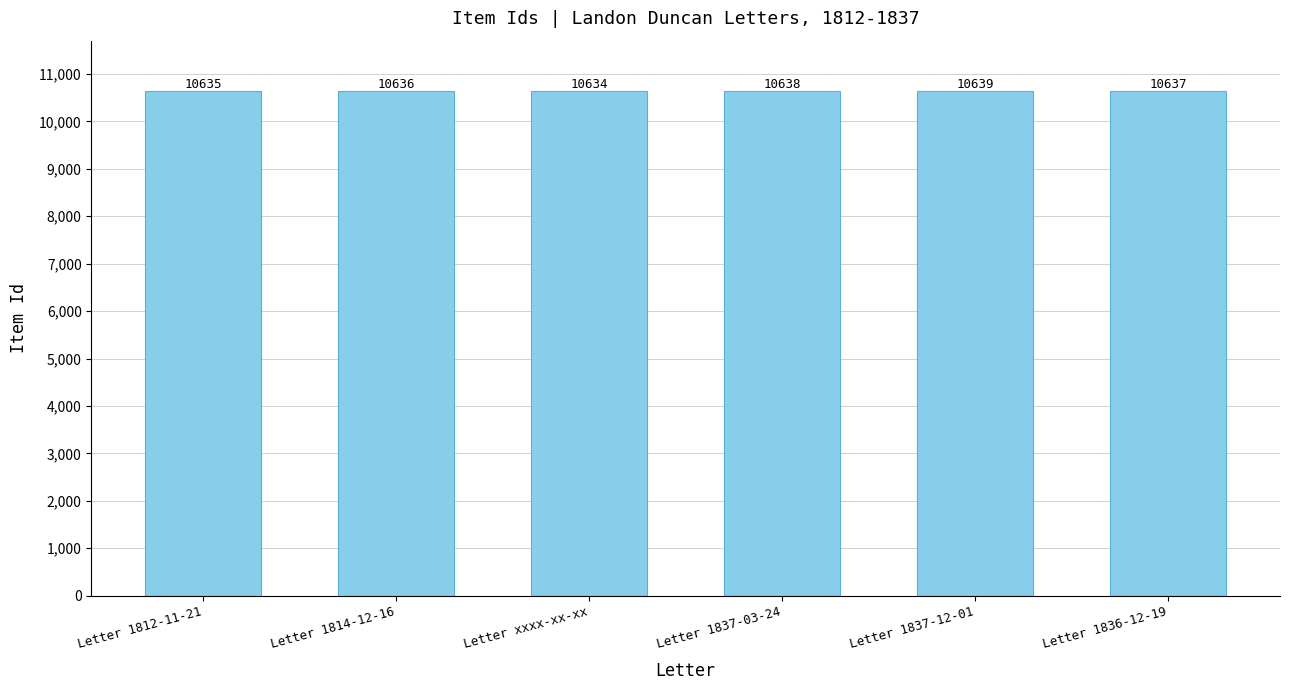

Does the chart contain any negative values?

No